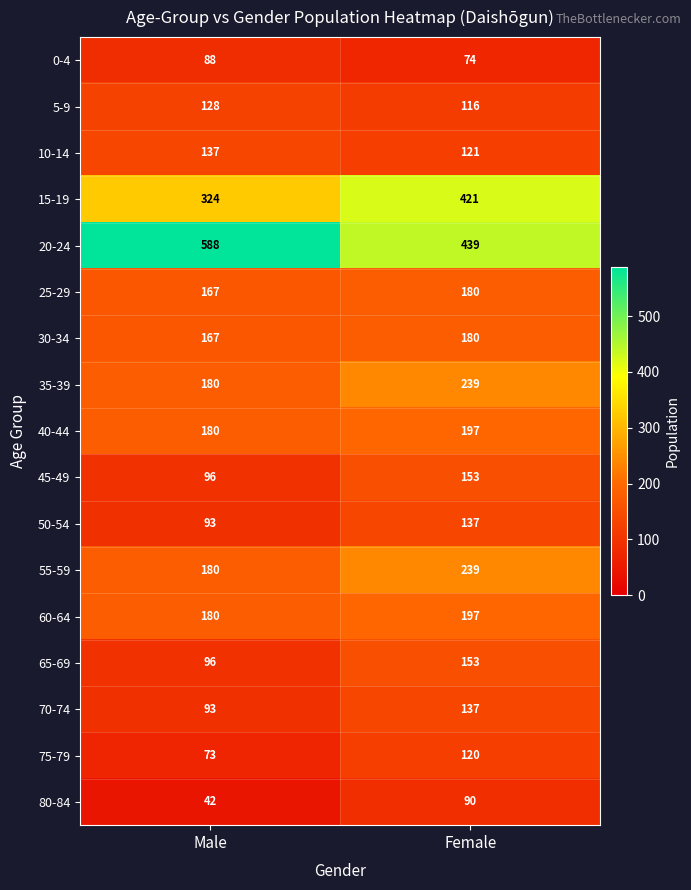

How many series are shown in this chart?

17